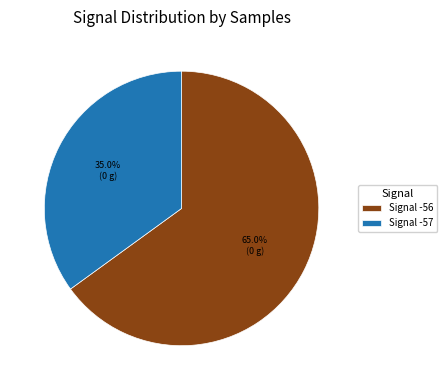

What percentage do Signal -56 and Signal -57 together represent?

100.0%